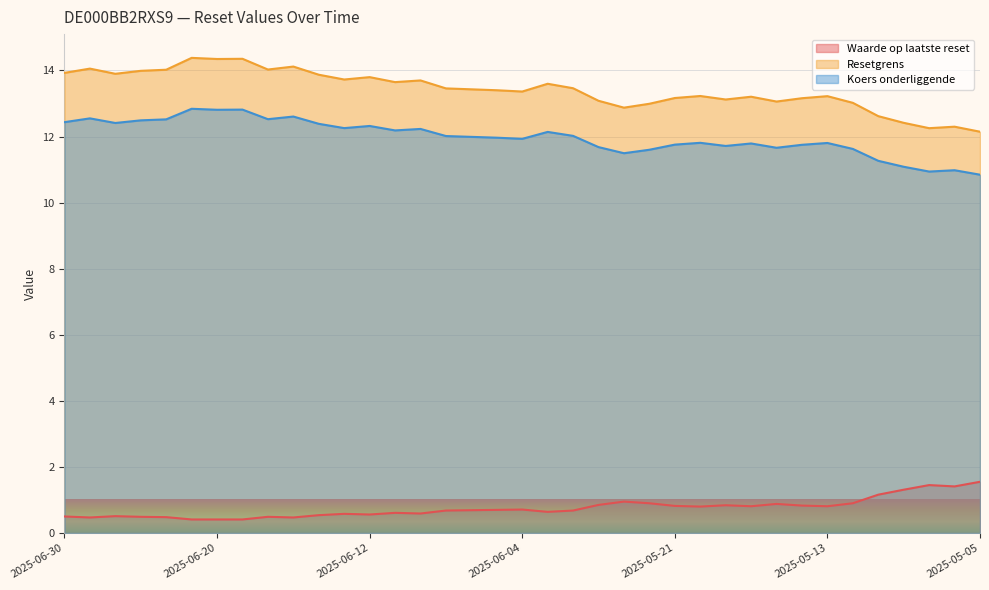

What is the value of the Waarde op laatste reset point at the 33rd from the left?

1.2